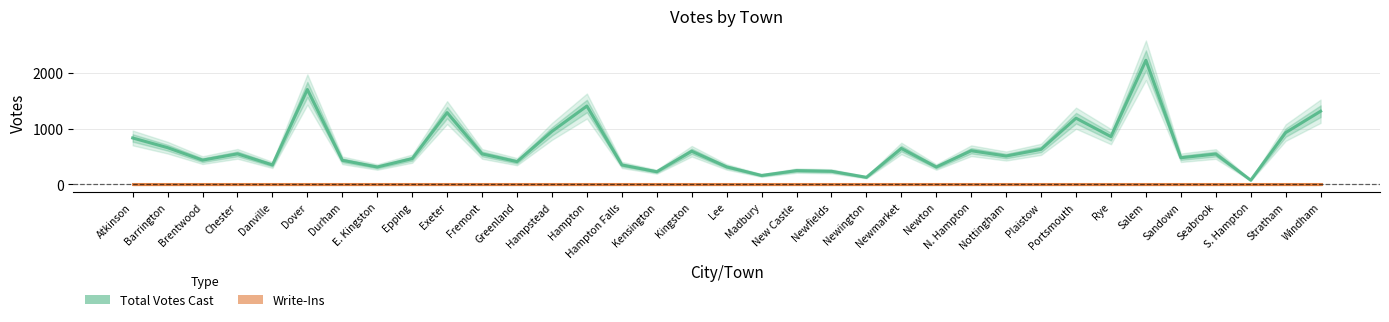

Is this an area chart (filled region under the line)?

No